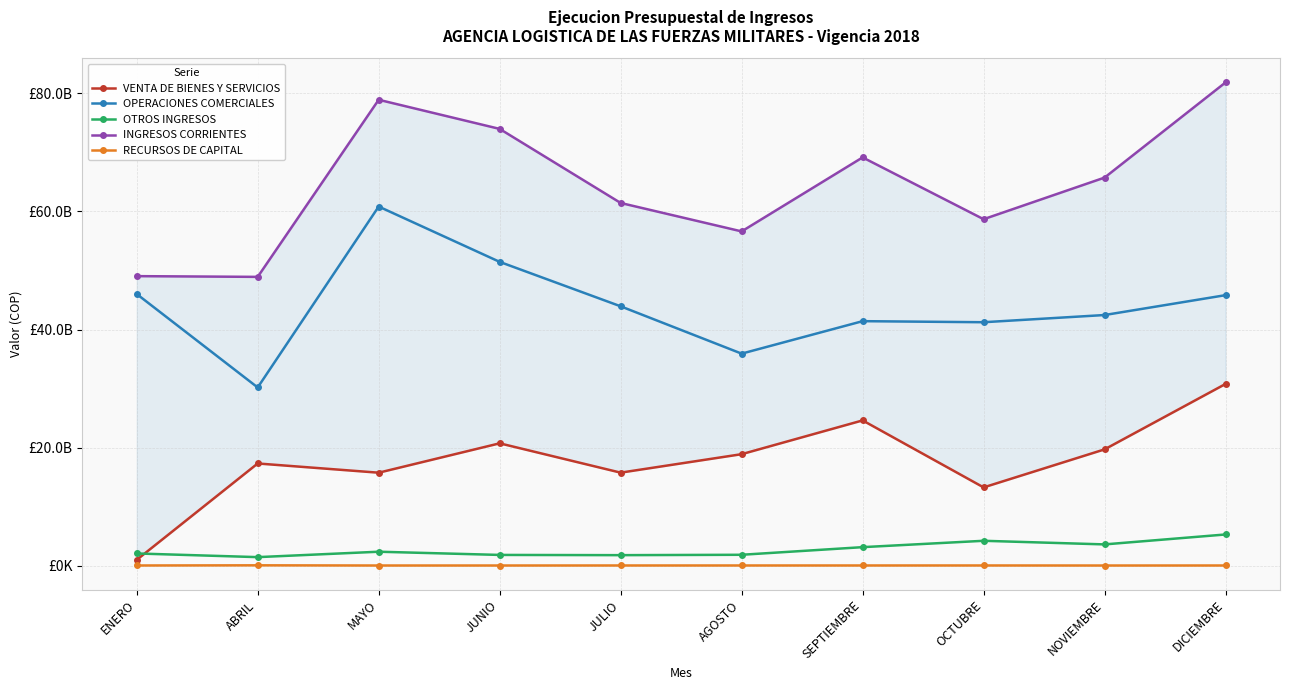

At which category is the sum across all series the highest?

DICIEMBRE